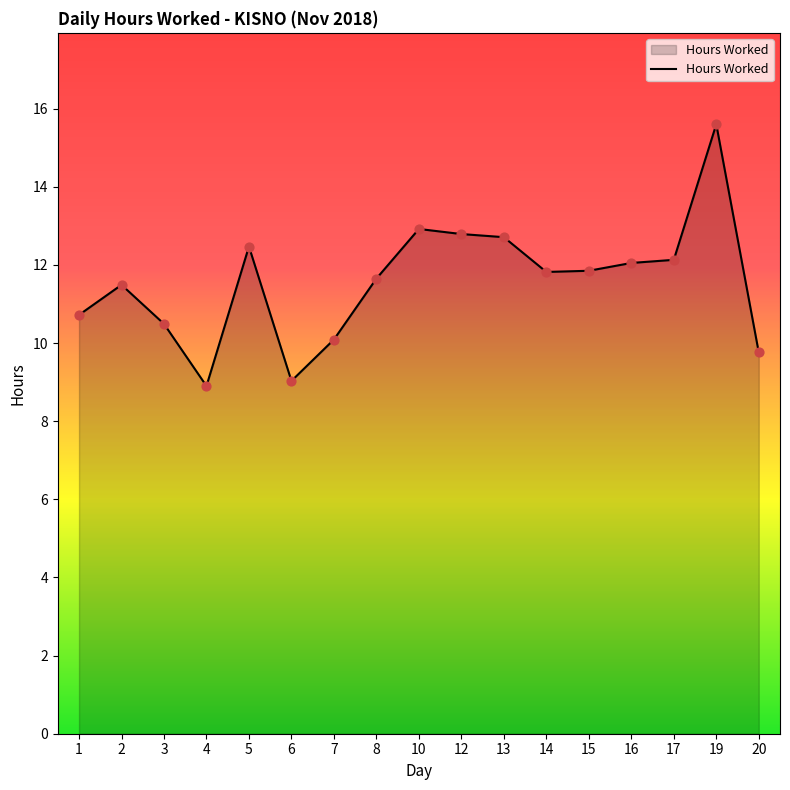

Which has a higher value, 8 or 5?

5